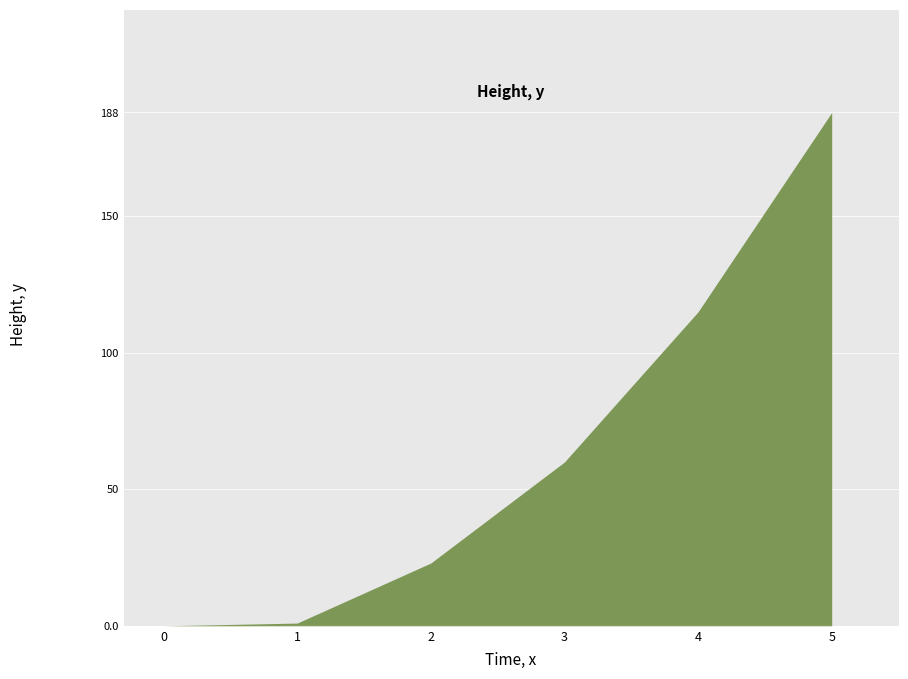

What is the difference between the maximum and second lowest values?

187